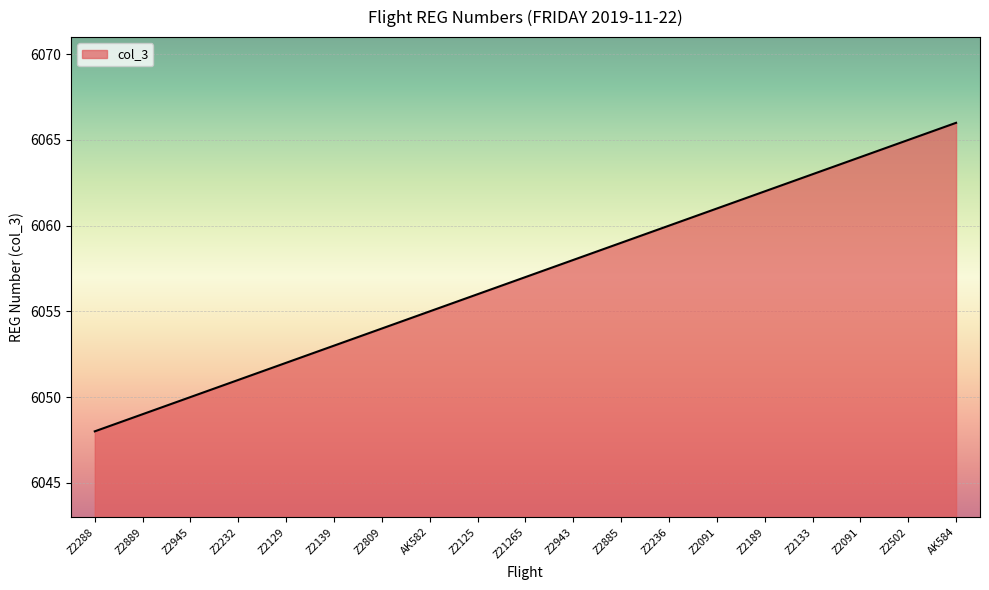

The value at Z2236 is 8252. True or false?

False